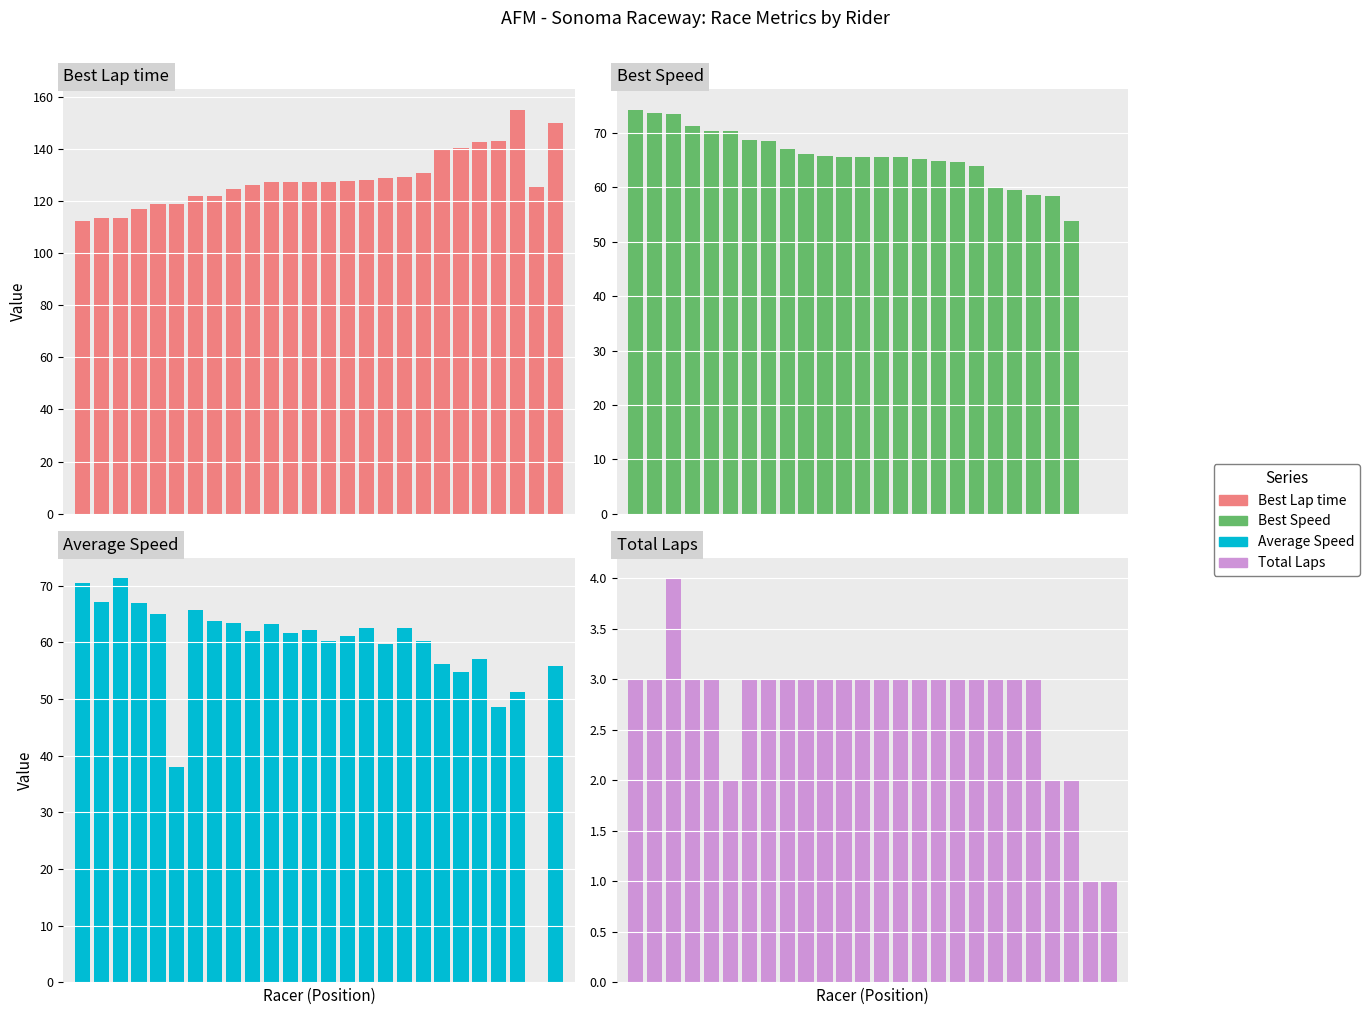

The value of Best Speed at 12 is 65.6. True or false?

True